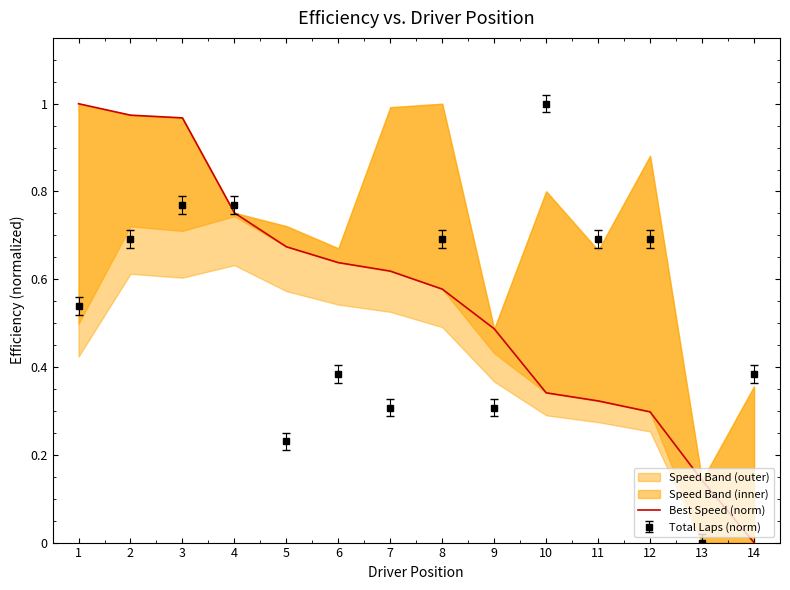

What is the sum of the values at 14 and 8?

0.6